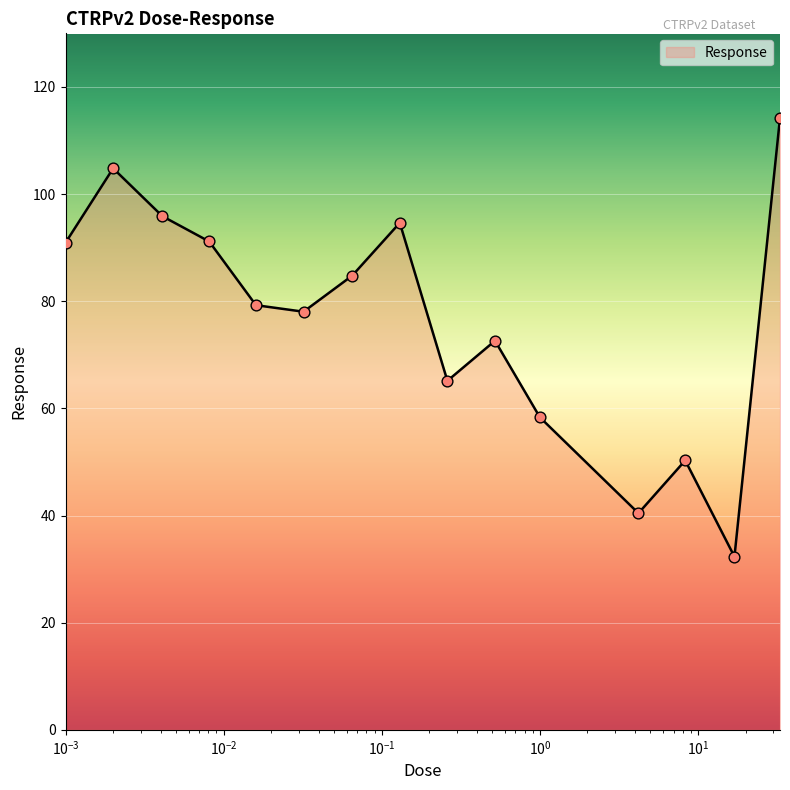

What is the minimum value shown in the chart?

32.3